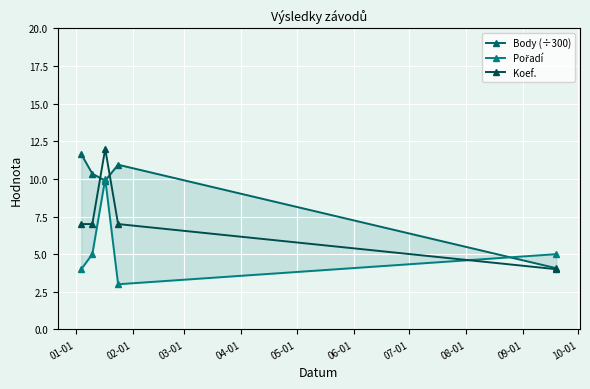

True or false: Body (÷300) has more than 1 points higher than both neighbors.

False